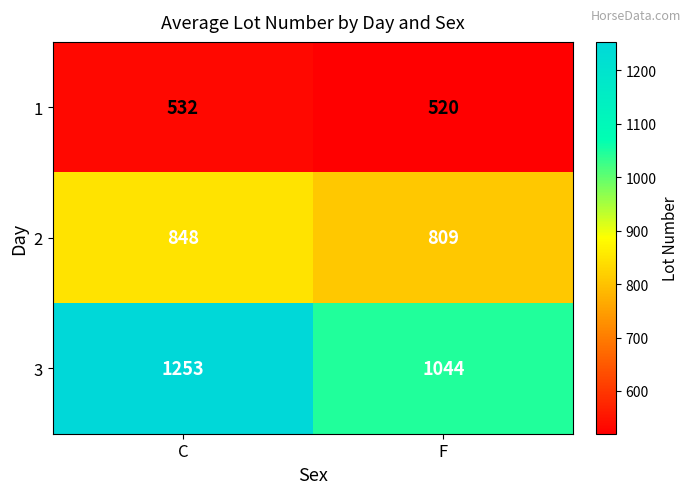

At which label is 2 closest to 828?

F